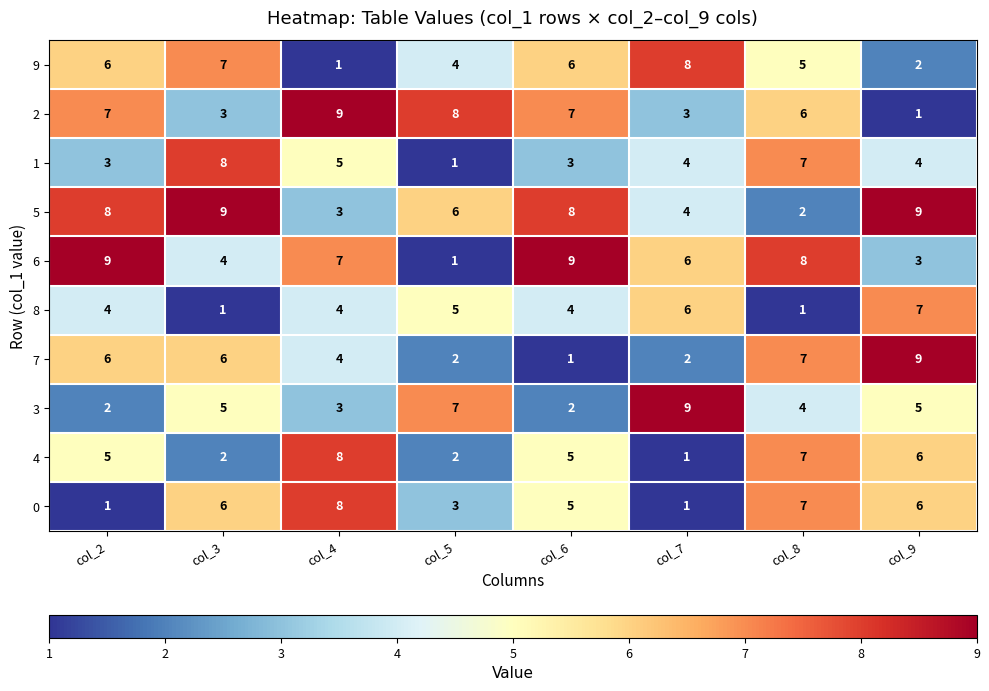

How many series are shown in this chart?

10